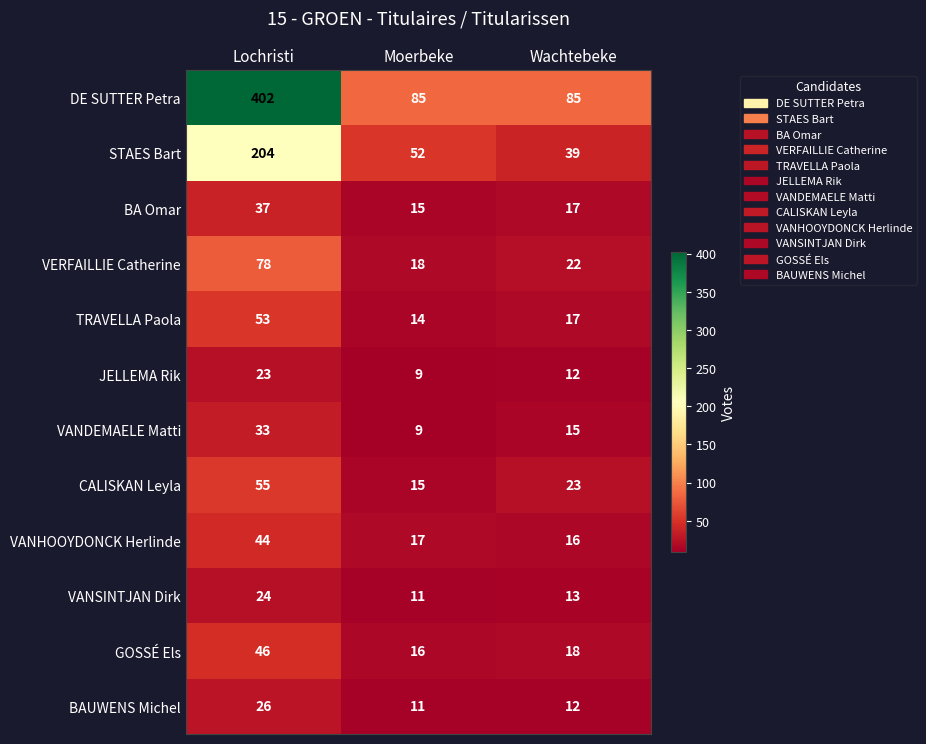

What is the minimum value shown in the chart?

9